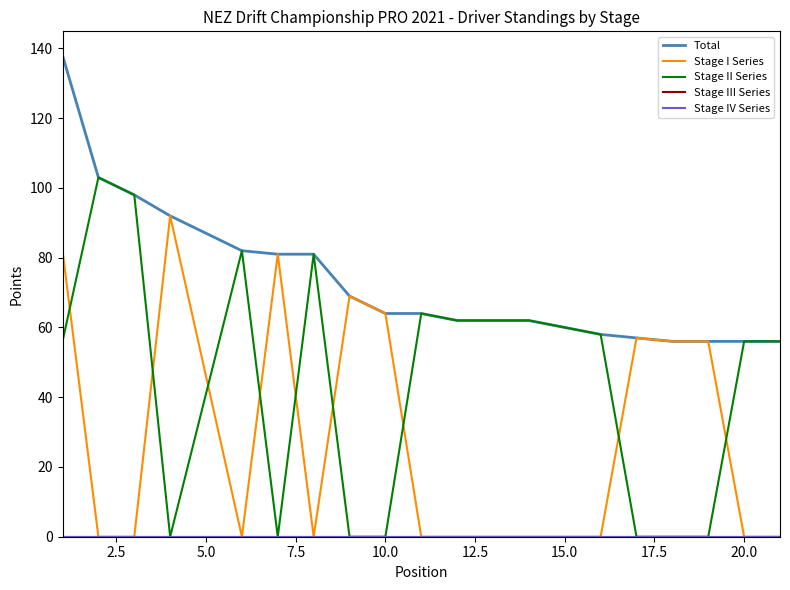

In Stage II Series, how many points are higher than both neighbors (excluding endpoints)?

4